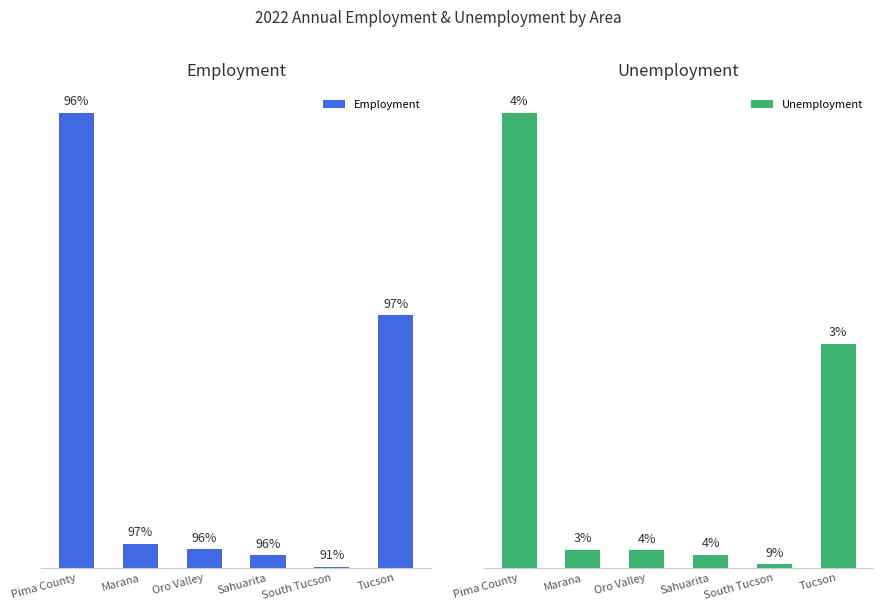

Where does the Employment series first go above 24880?

Pima County